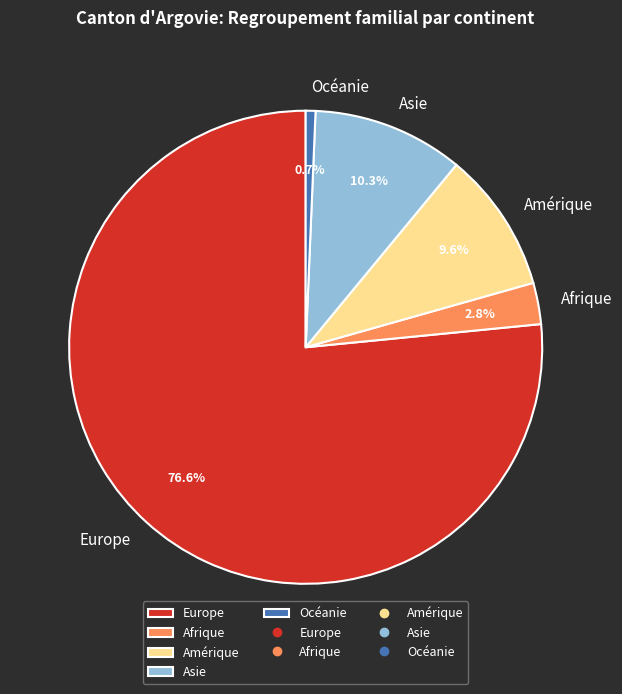

To the nearest percent, what is the average slice percentage?

20%